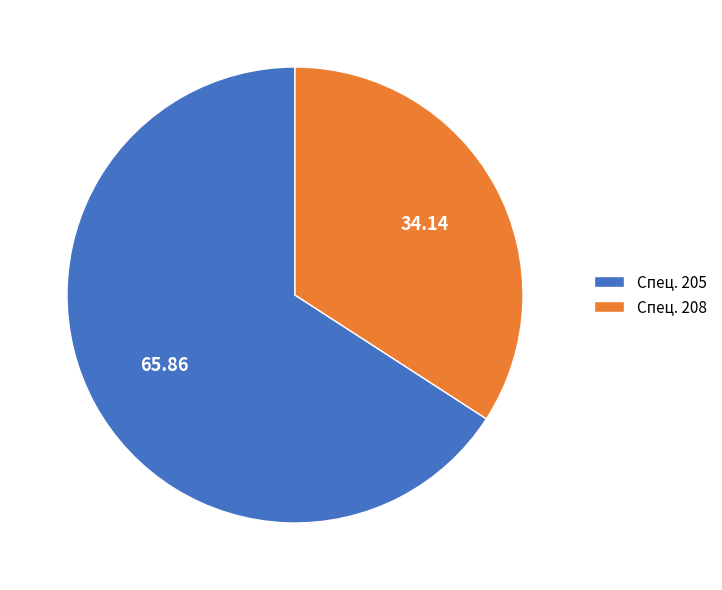

Combined, do Спец. 208 and Спец. 205 account for over 50%?

Yes